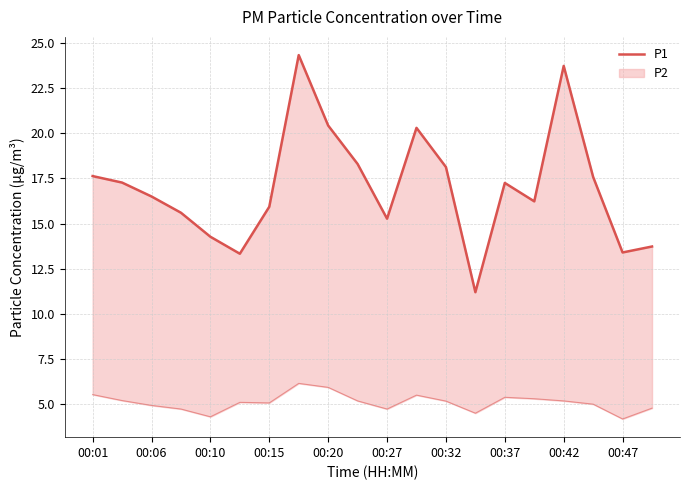

Approximately how many times larger is the value at 00:32 compared to 00:47?

1.4